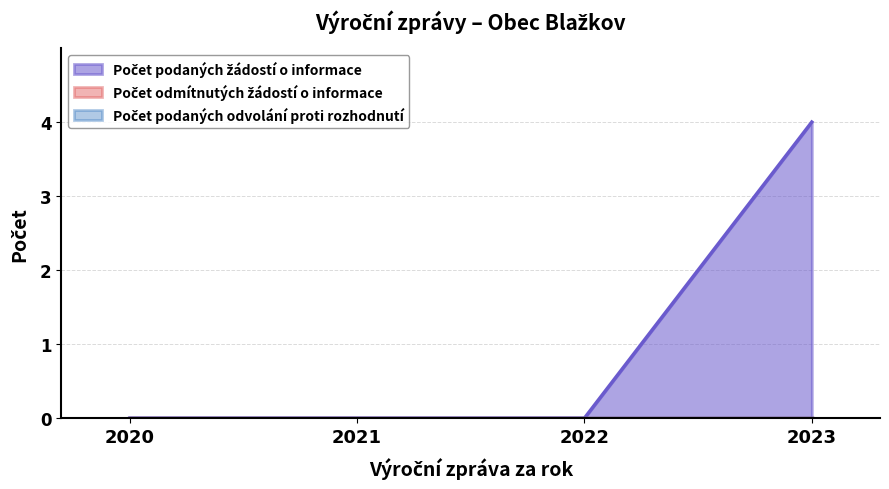

True or false: Počet odmítnutých žádostí o informace and Počet podaných žádostí o informace cross at least once.

False